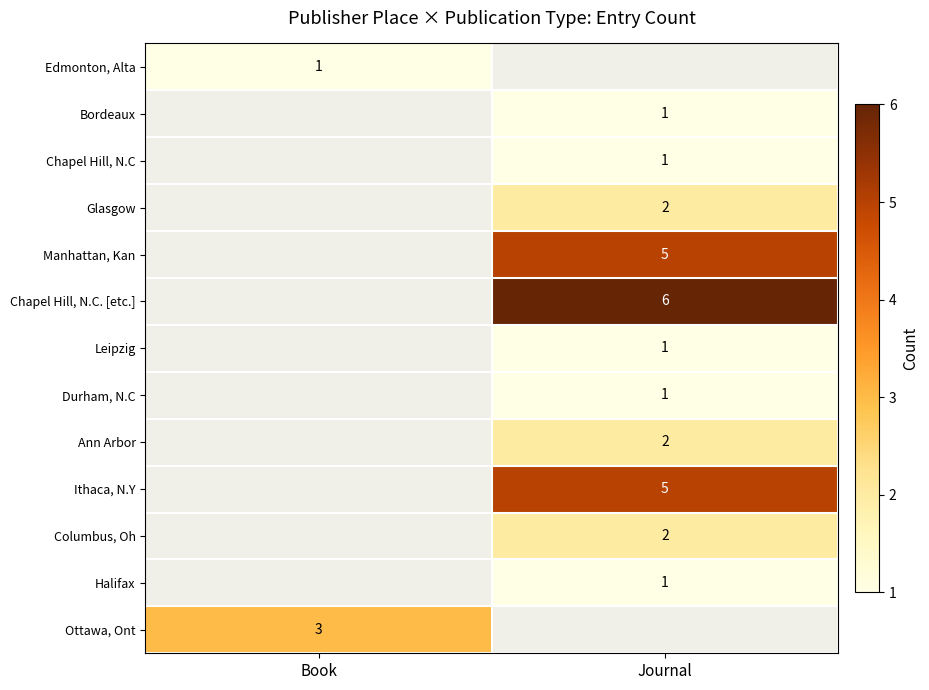

Is it true that Columbus, Oh equals 3 at Journal?

False